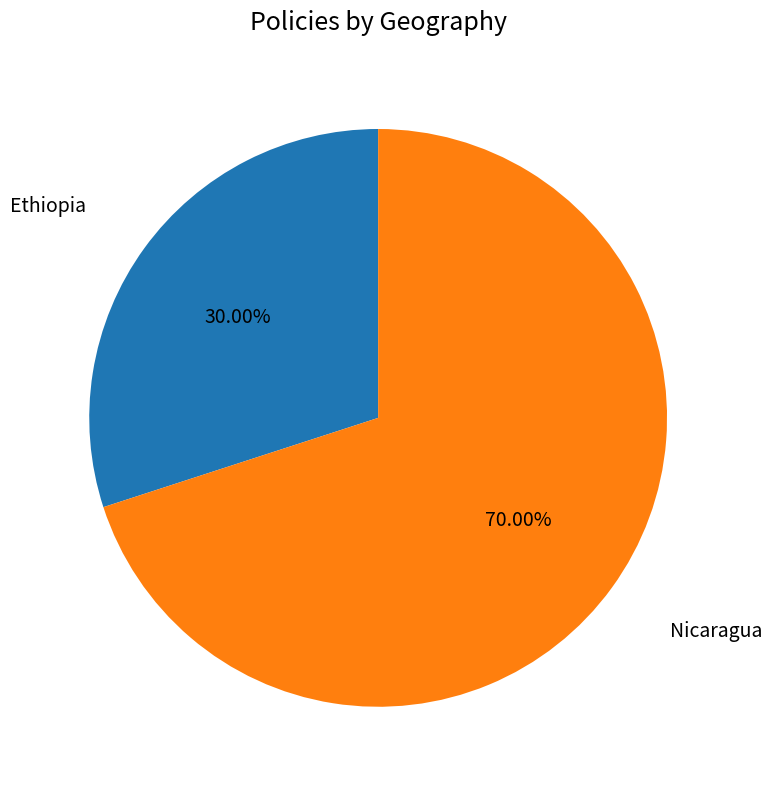

Is there a majority slice in this chart?

Yes